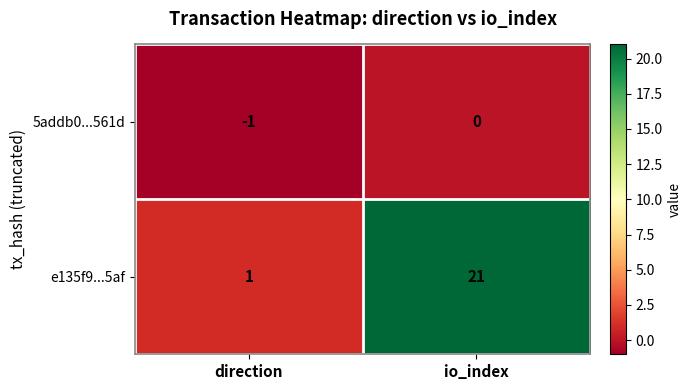

Rank the series by their average value, from lowest to highest.

5addb0...561d, e135f9...5af